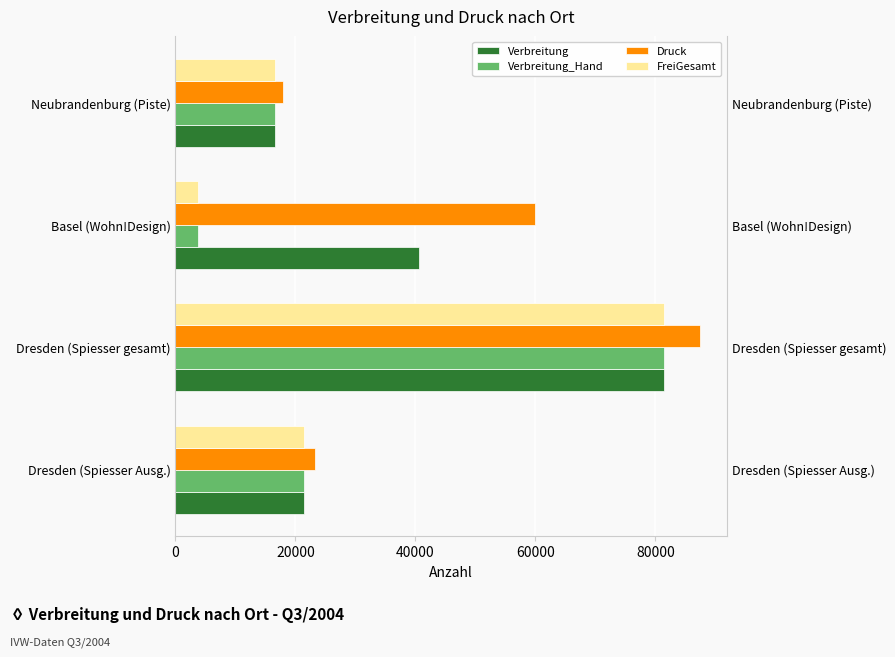

What is the value of the Verbreitung_Hand bar at the 1st from the left?

21358